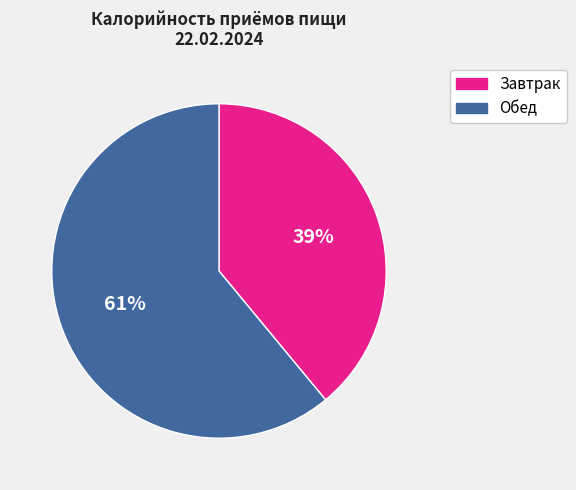

Do Завтрак and Обед together represent more than half of the pie?

Yes